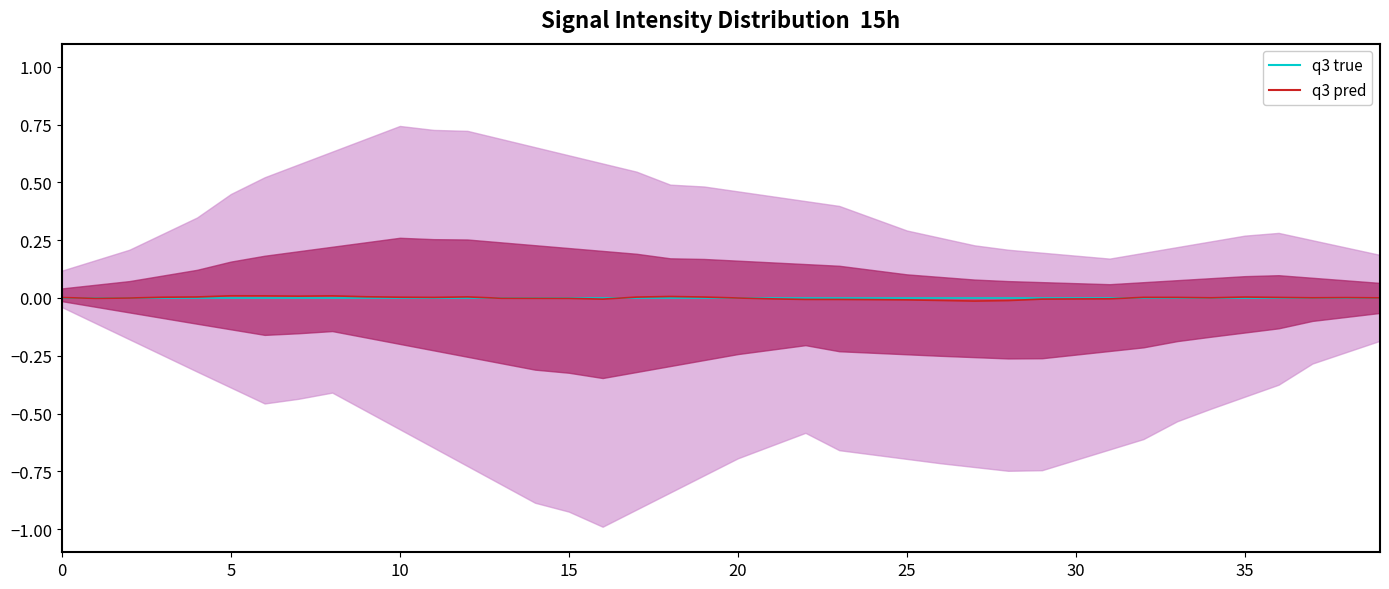

At which category is the sum across all series the highest?

5